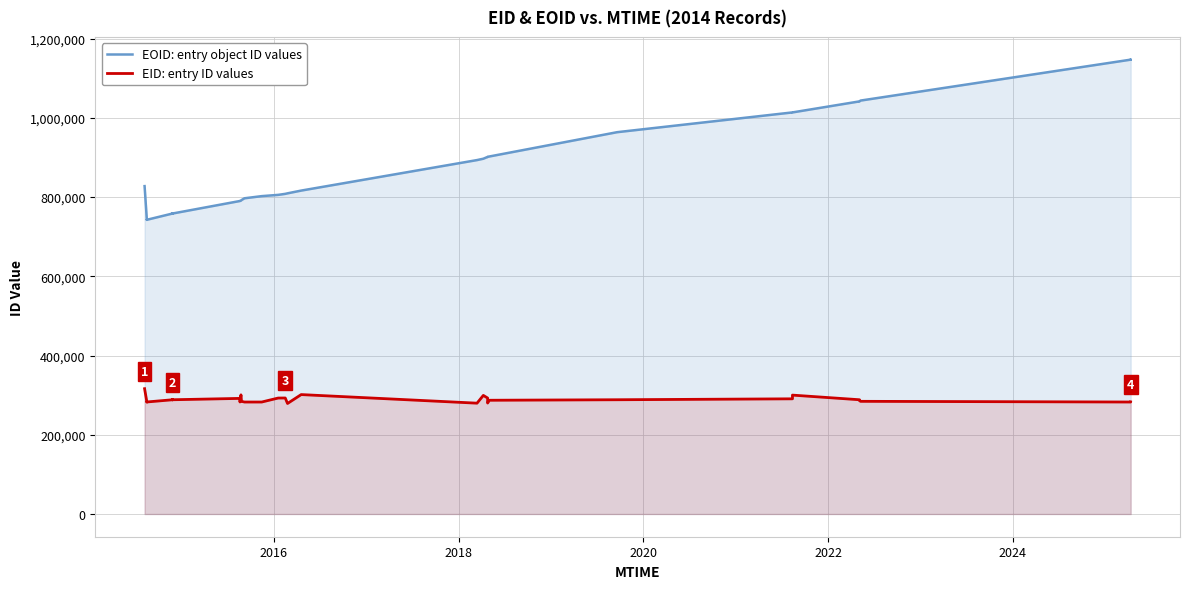

In EOID: entry object ID values, how many points are higher than both neighbors (excluding endpoints)?

7